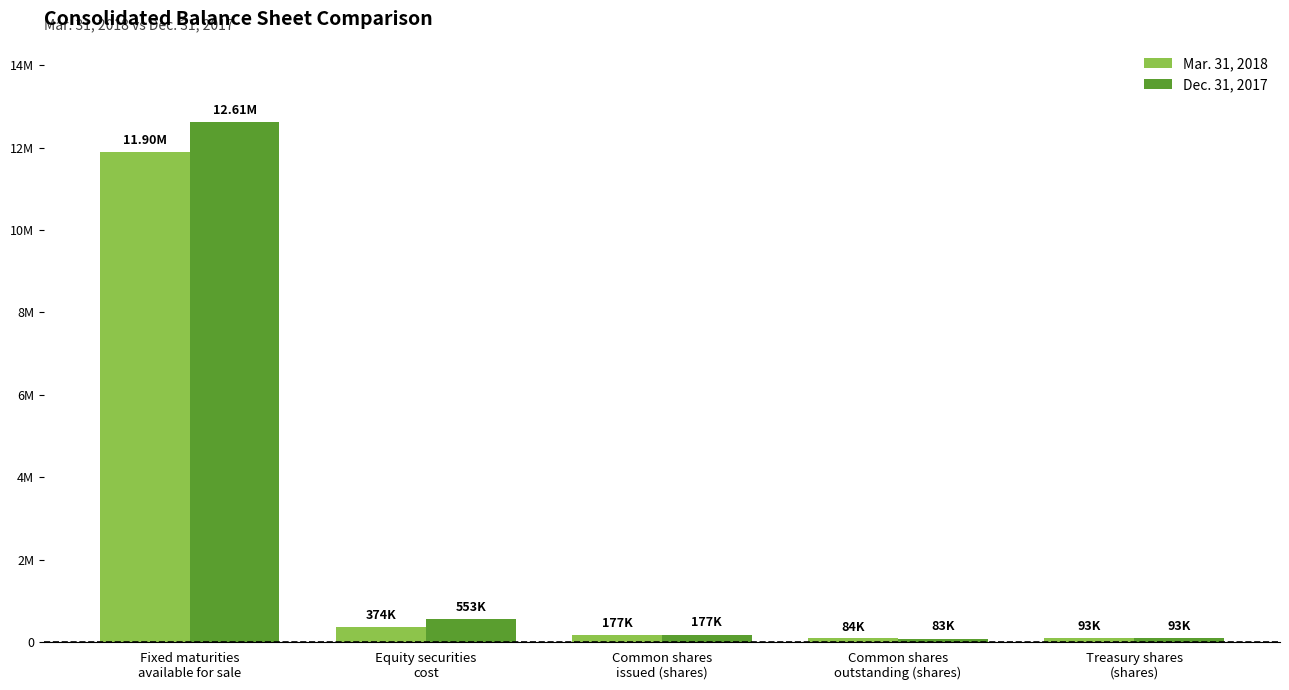

What is the label of the 4th bar from the left?

Common shares
outstanding (shares)